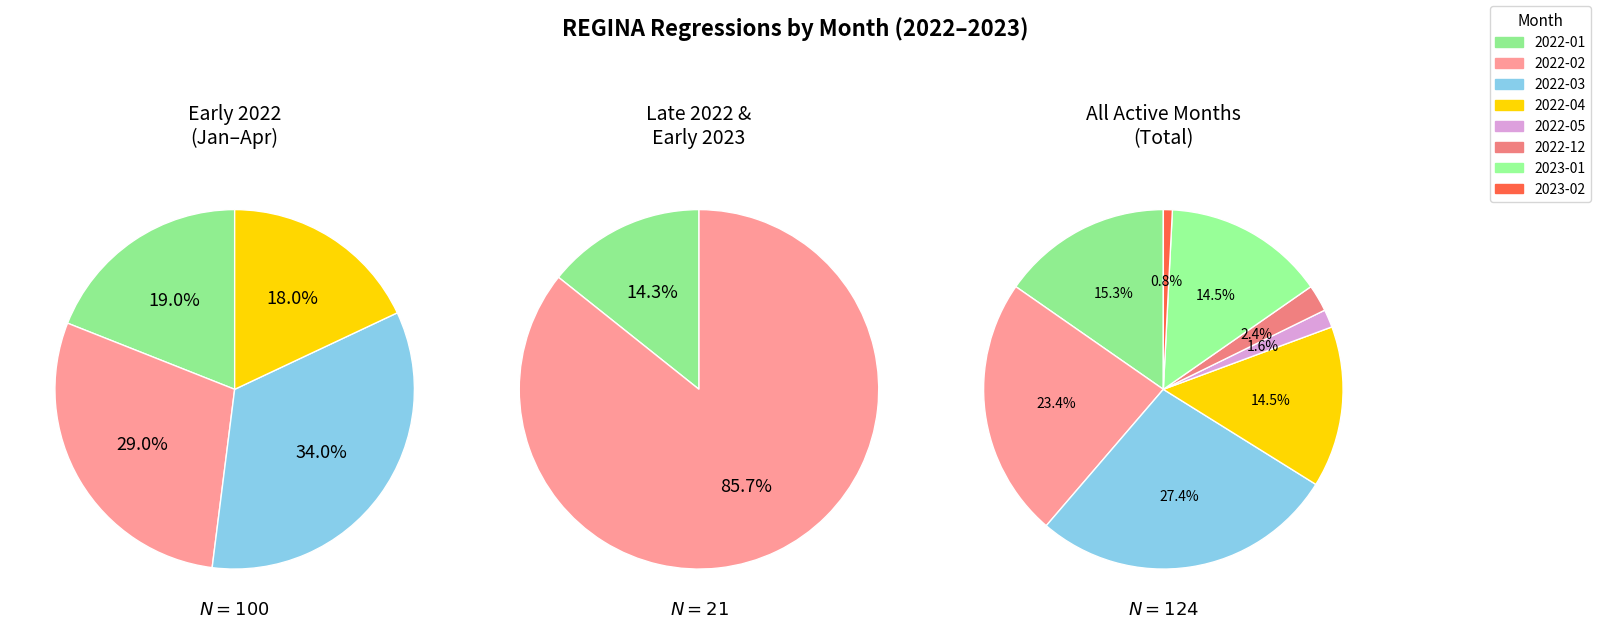

The 2022-01 slice represents 3% of the pie. True or false?

False